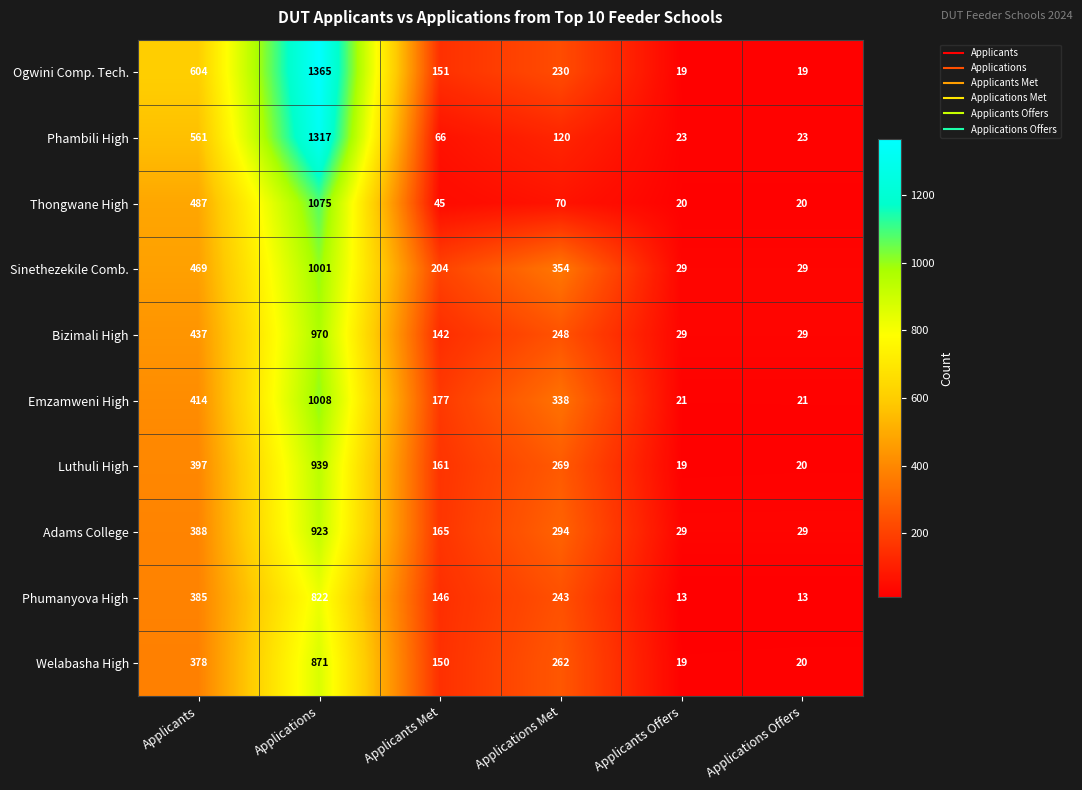

Rank the series by their maximum value, from lowest to highest.

Phumanyova High, Welabasha High, Adams College, Luthuli High, Bizimali High, Sinethezekile Comb., Emzamweni High, Thongwane High, Phambili High, Ogwini Comp. Tech.